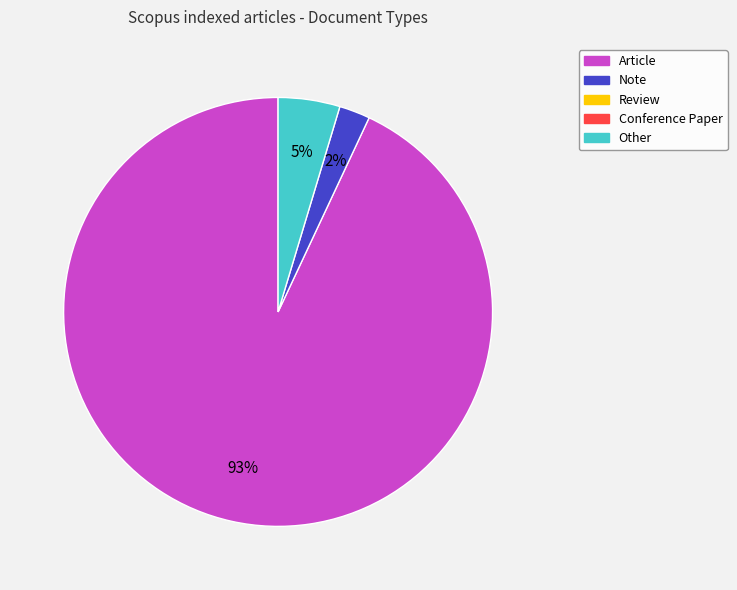

To the nearest percent, what is the average slice percentage?

33%